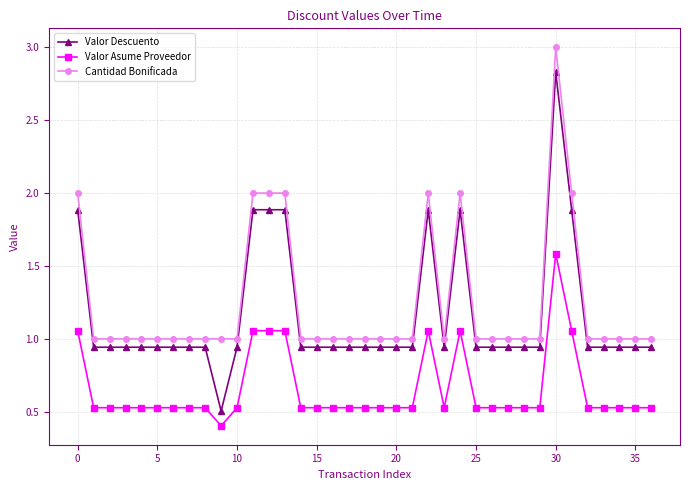

How many lines are shown in the chart?

3